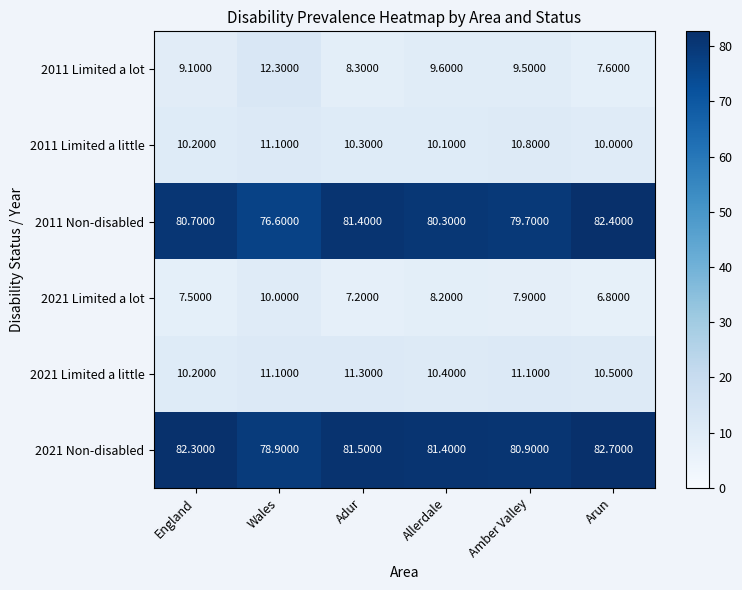

What is the difference between the maximum and second lowest values in the 2021 Limited a lot series?

2.8